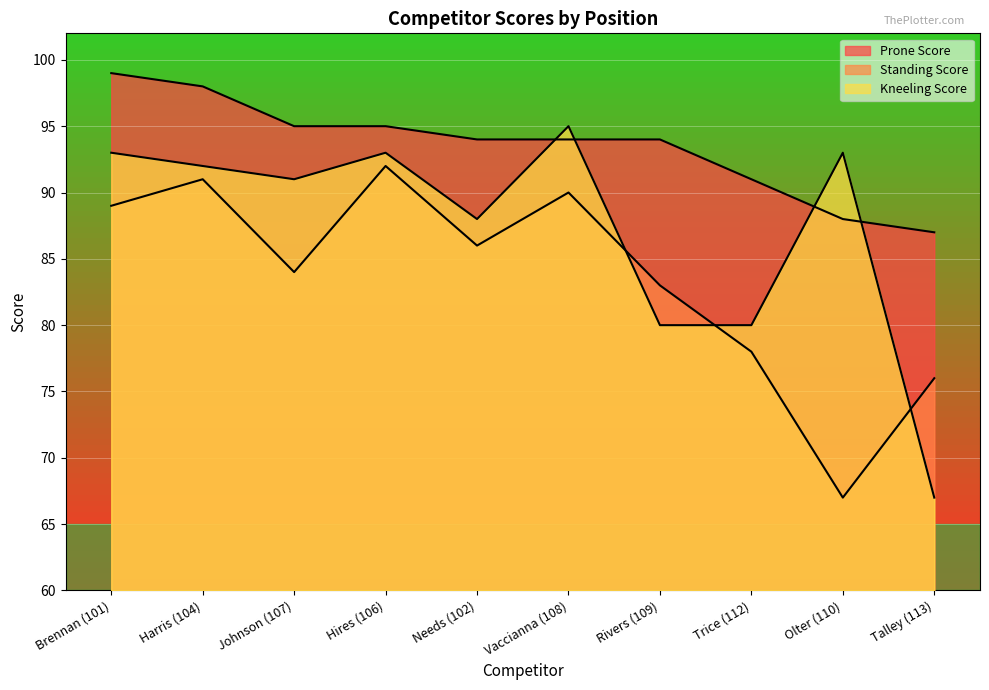

The Kneeling Score series shows 93 at Hires (106). True or false?

True